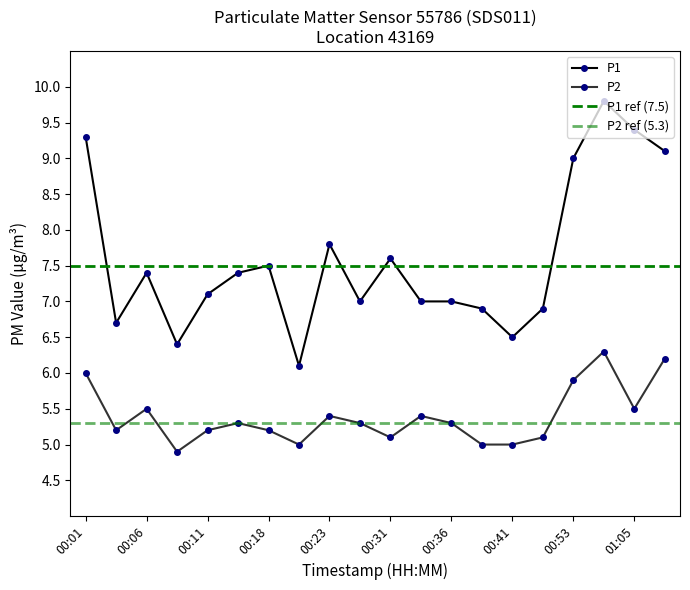

At which label does P2 reach its minimum?

00:08